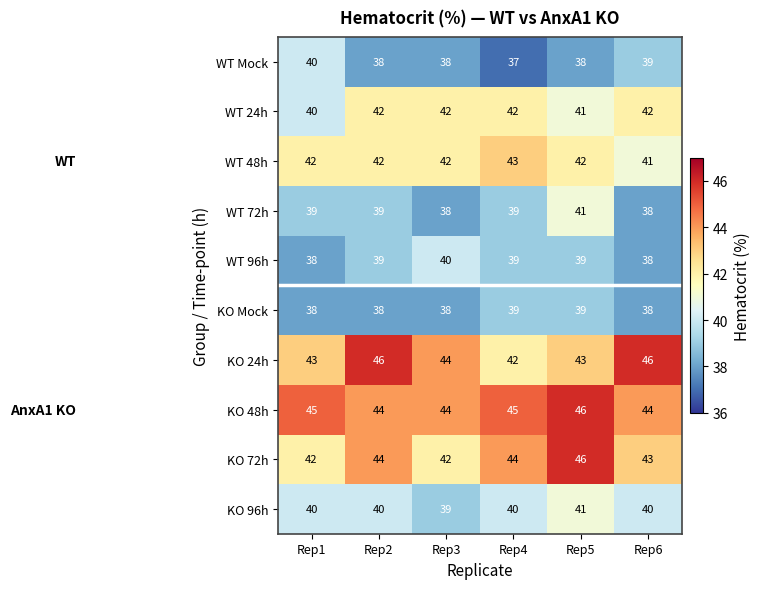

At which category is the sum across all series the highest?

Rep5